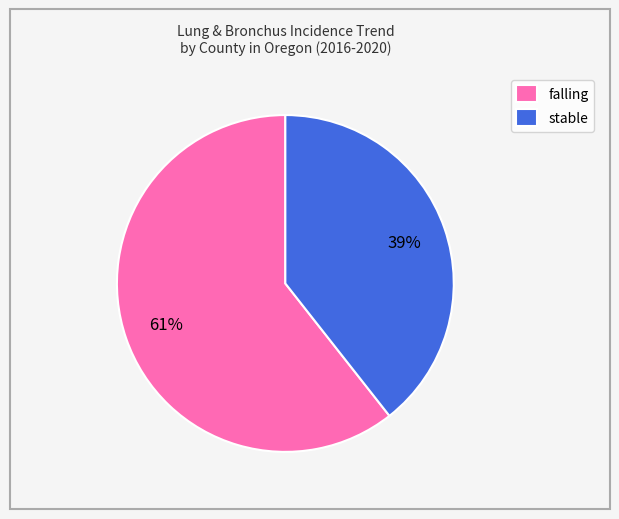

Between stable and falling, which is larger?

falling